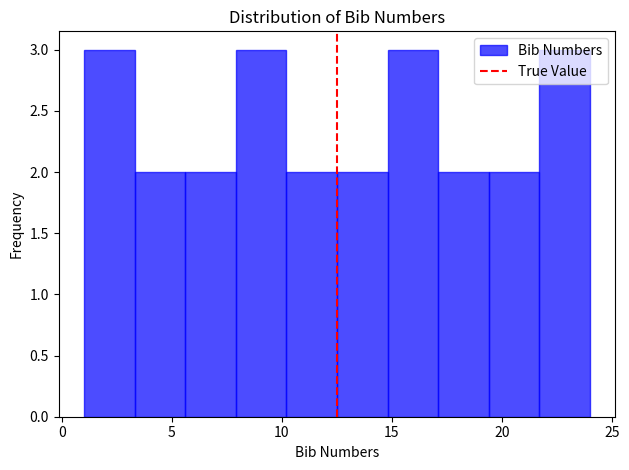

Reading left to right, transcribe this chart: for each bar, give the range it covers on the x-axis and its height. Neither the bar edges nor the heights are printed on the chart, so give them approximately, as read against the axes.

1.0 to 3.3: 3
3.3 to 5.6: 2
5.6 to 7.9: 2
7.9 to 10.2: 3
10.2 to 12.5: 2
12.5 to 14.8: 2
14.8 to 17.1: 3
17.1 to 19.4: 2
19.4 to 21.7: 2
21.7 to 24.0: 3